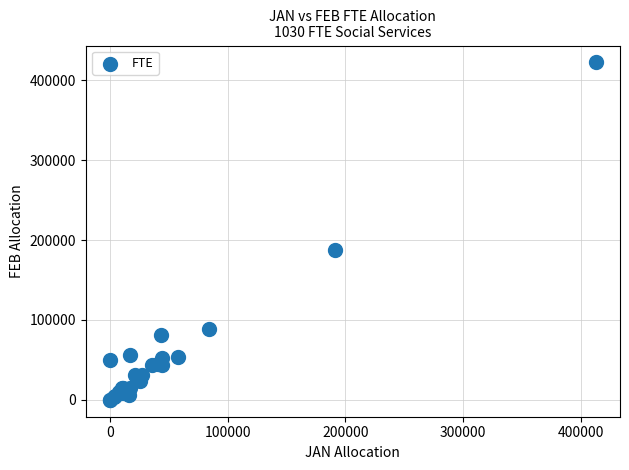

What Y value in the scatter plot is closest to 211212?

187394.8